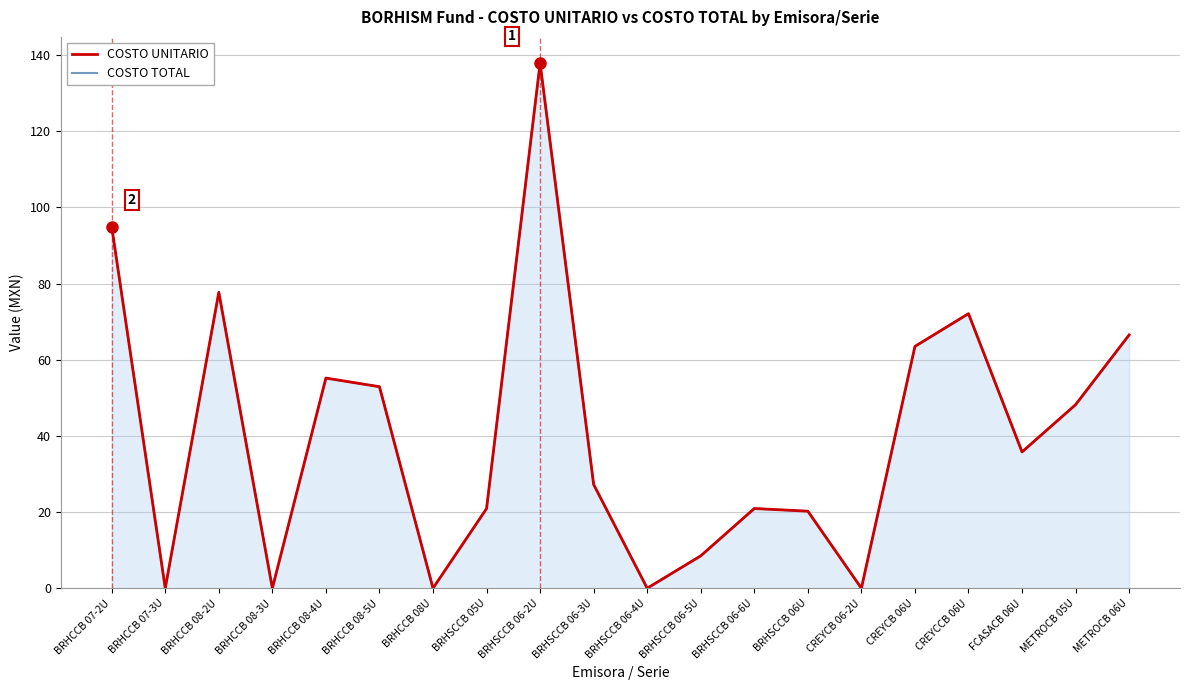

Where is the first local minimum for COSTO TOTAL?

BRHCCB 07-3U